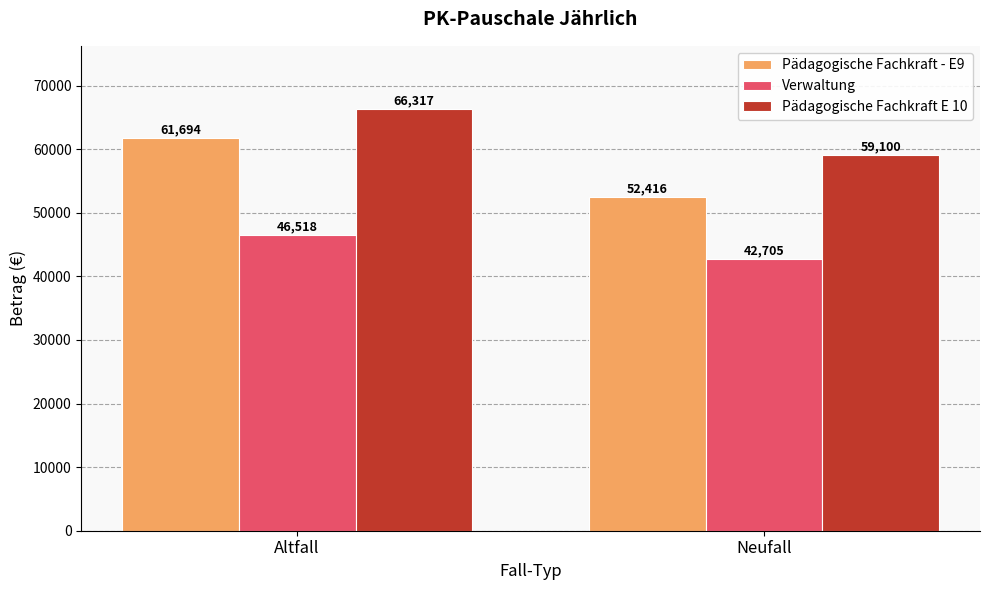

What is the sum of the Pädagogische Fachkraft E 10 values at Altfall and Neufall?

125417